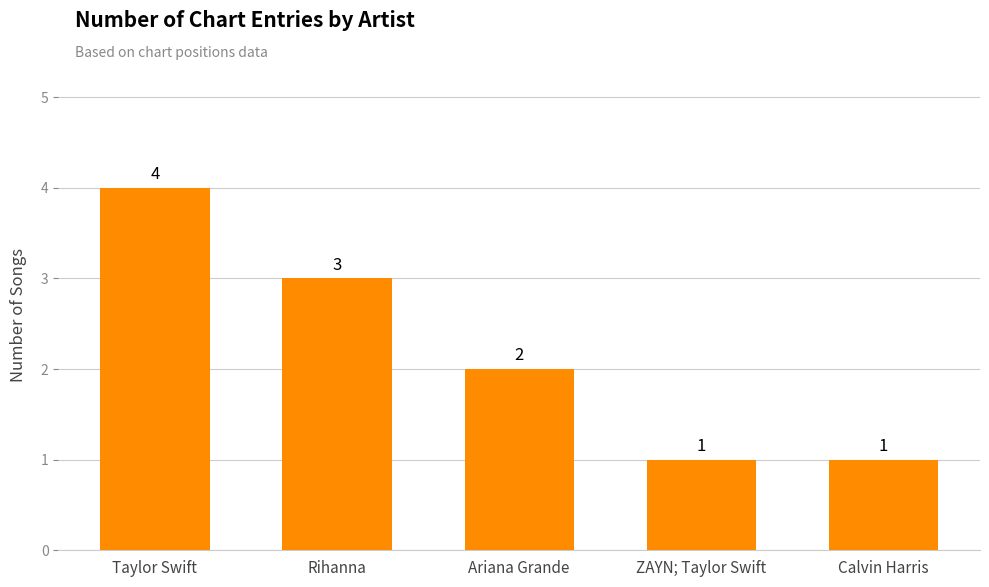

What is the smallest value displayed?

1